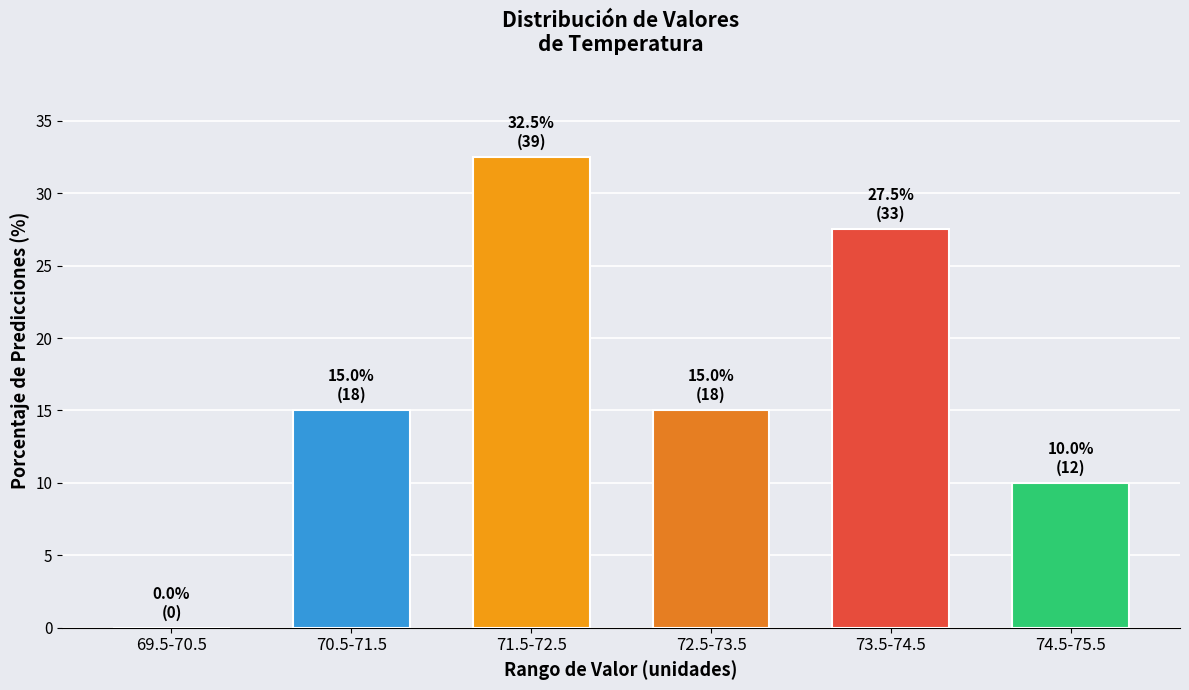

Reading right to left, extract all data points from this chart.

74.5-75.5=10.0	73.5-74.5=27.5	72.5-73.5=15.0	71.5-72.5=32.5	70.5-71.5=15.0	69.5-70.5=0.0